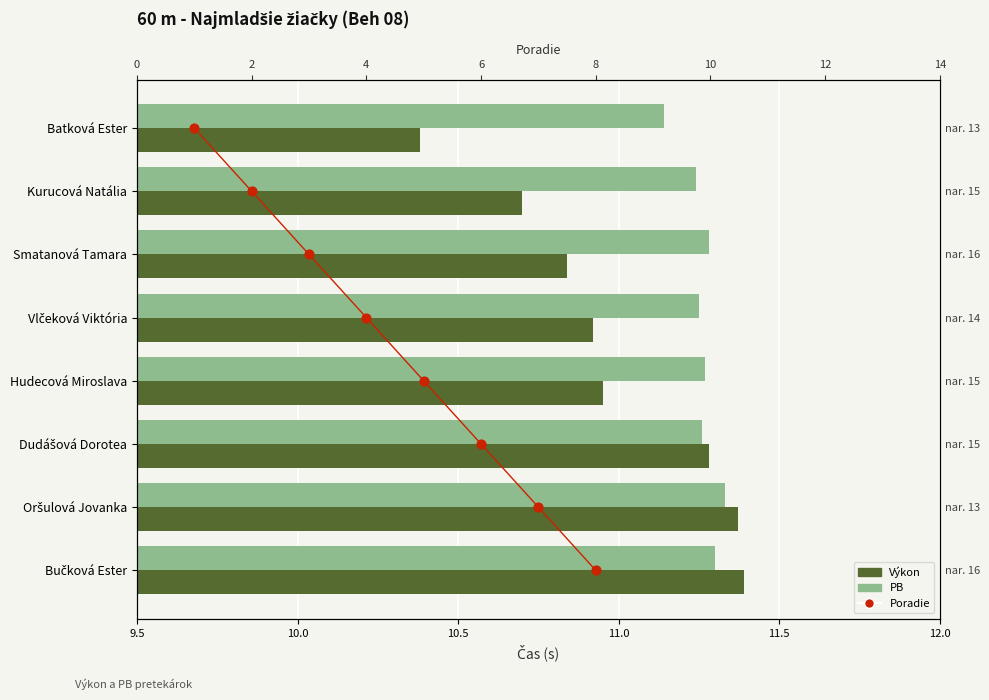

At how many categories does at least one series exceed 5?

8